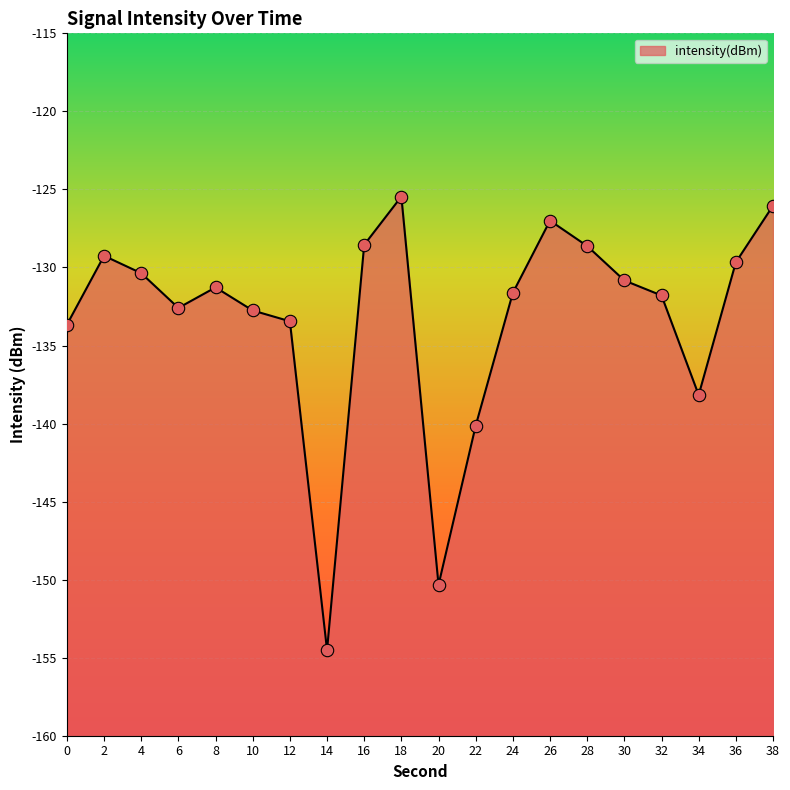

Between 36 and 30, which is larger?

36